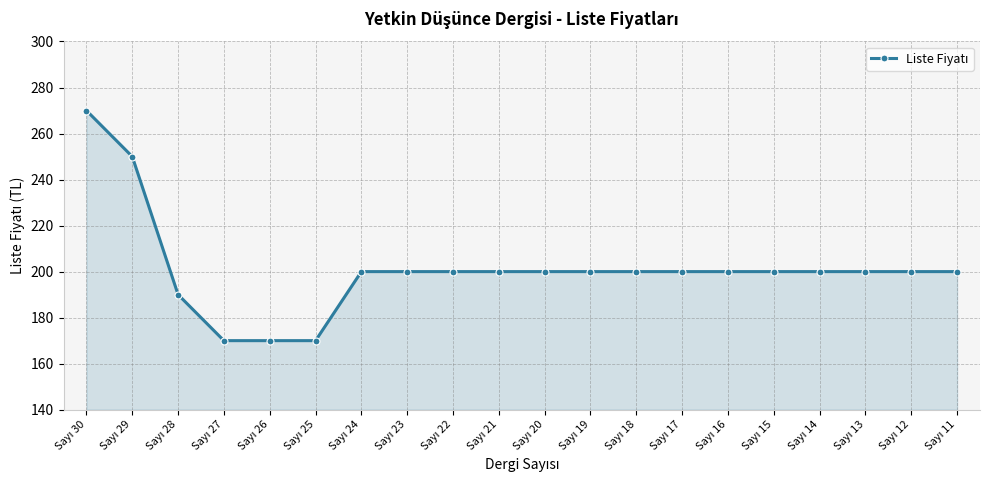

What is the value of the 13th point from the left?

200